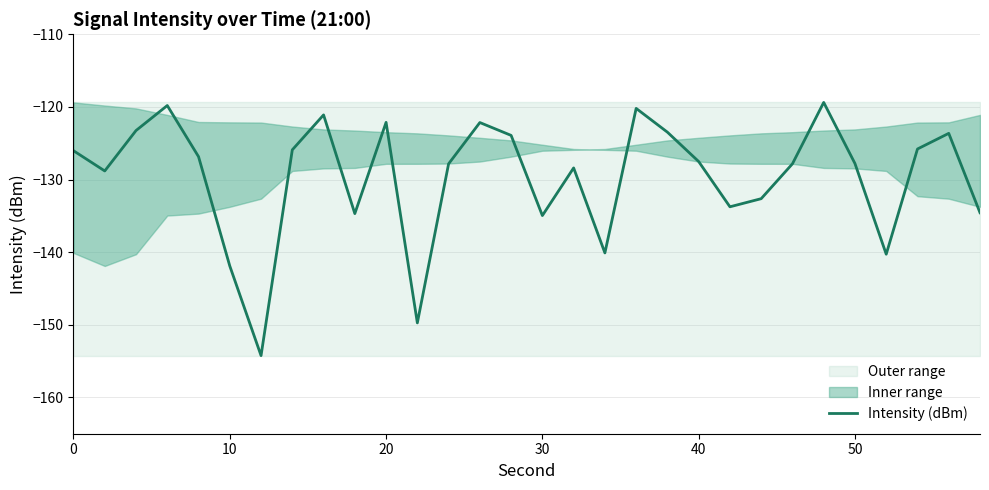

What is the maximum value for Intensity (dBm)?

-119.4